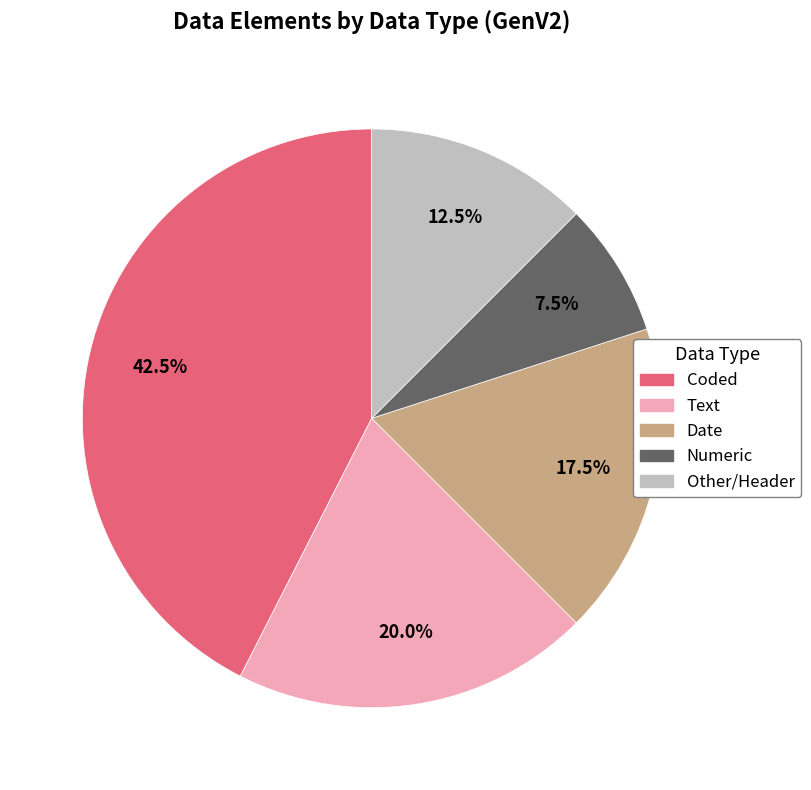

How many segments does this pie chart have?

5